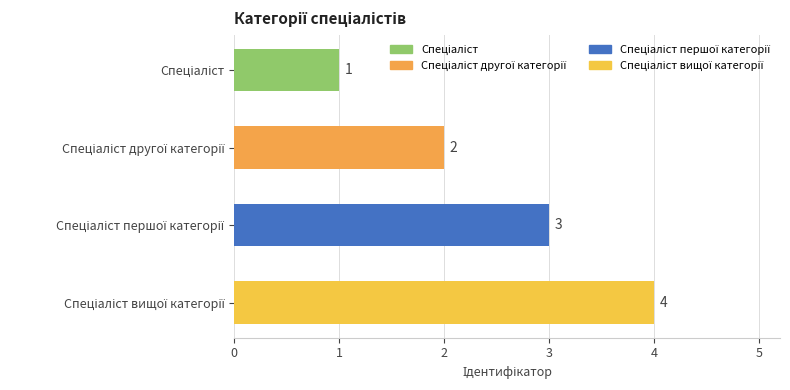

What is the value of the 1st bar from the top?

1